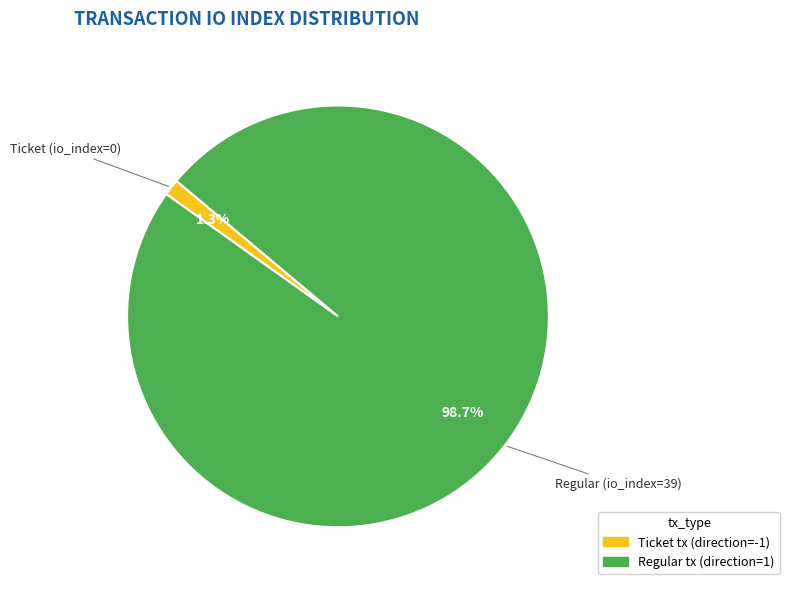

What portion of the pie excludes Ticket tx (direction=-1)?

98.7%